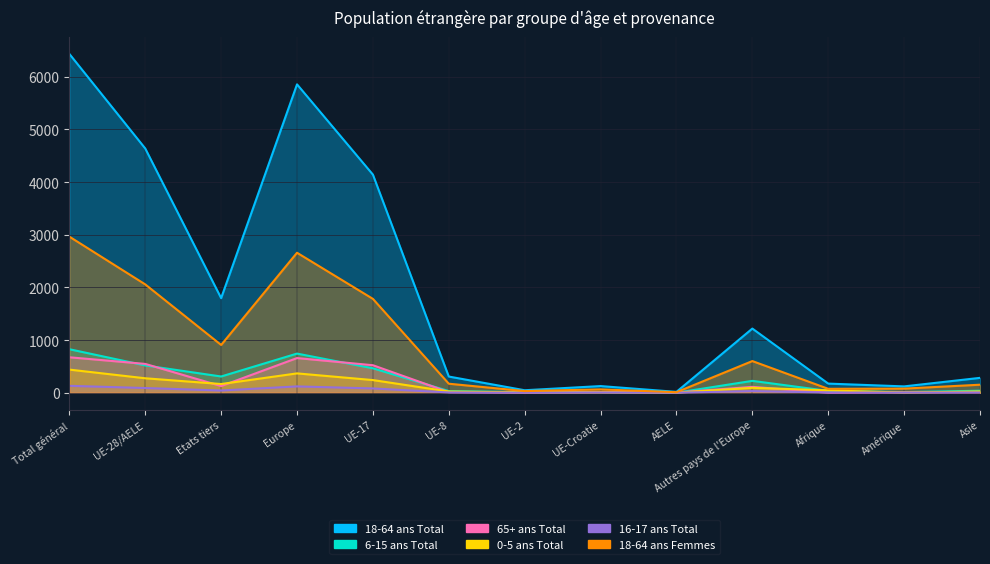

At how many categories does at least one series exceed 5690?

2